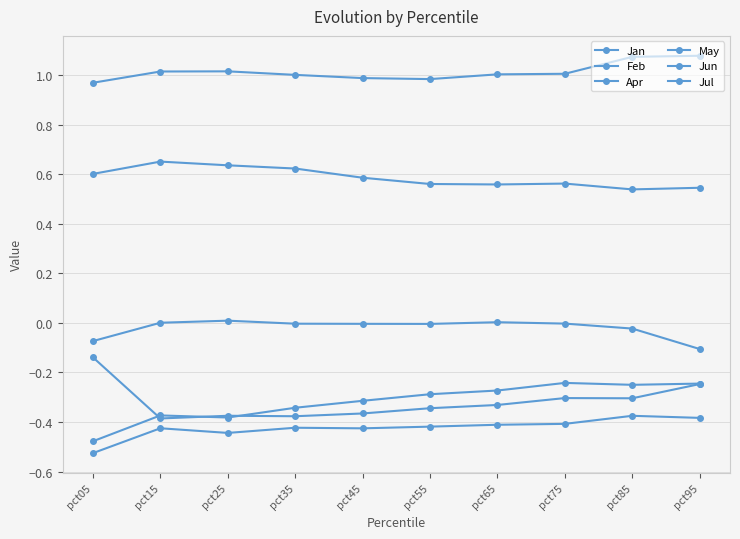

Which series changed the most between pct25 and pct95?

Jan